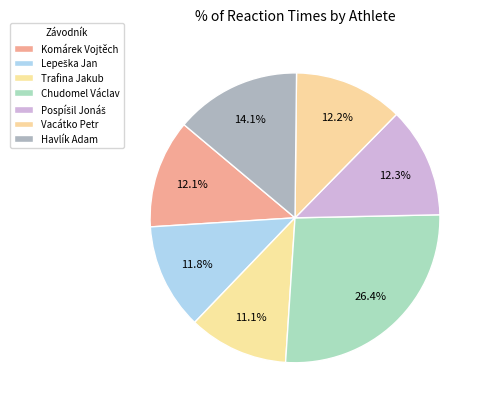

How many segments does this pie chart have?

7